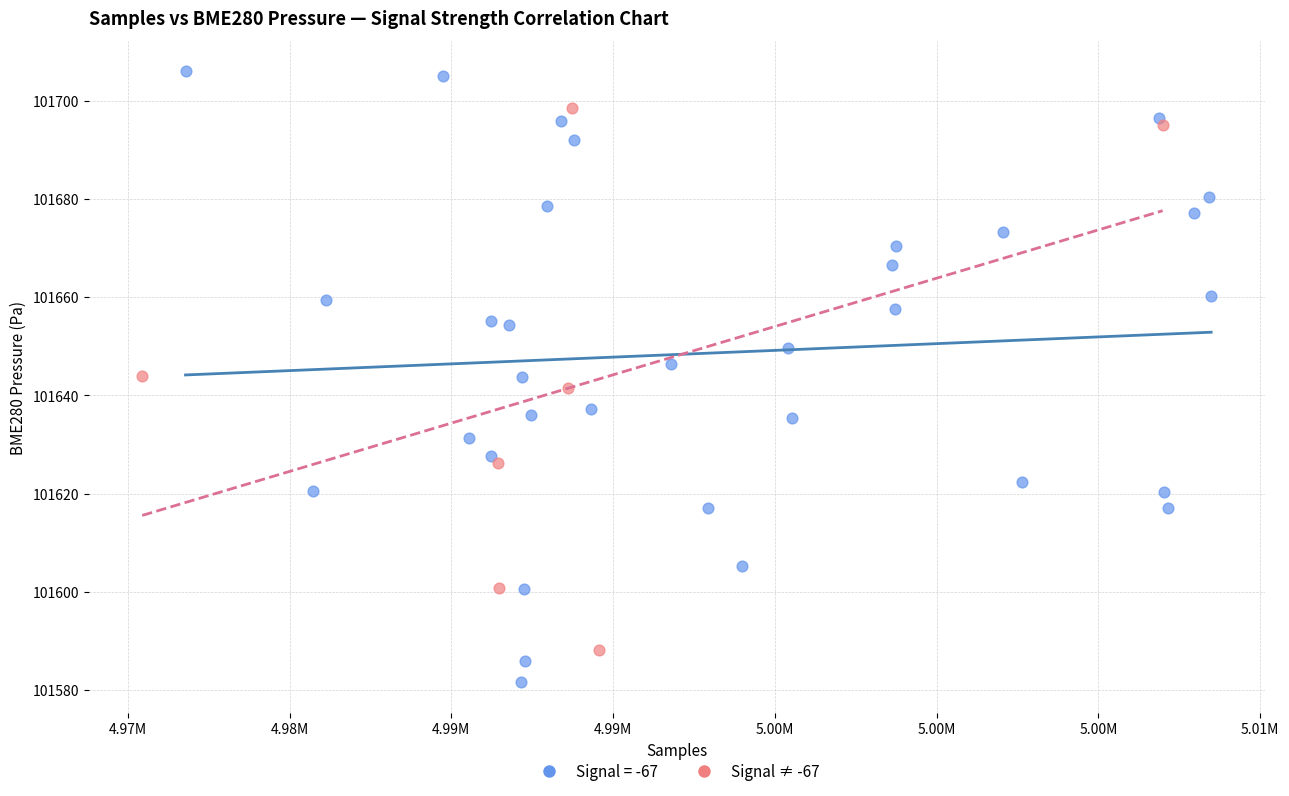

Which series reaches the maximum Y coordinate?

Signal = -67